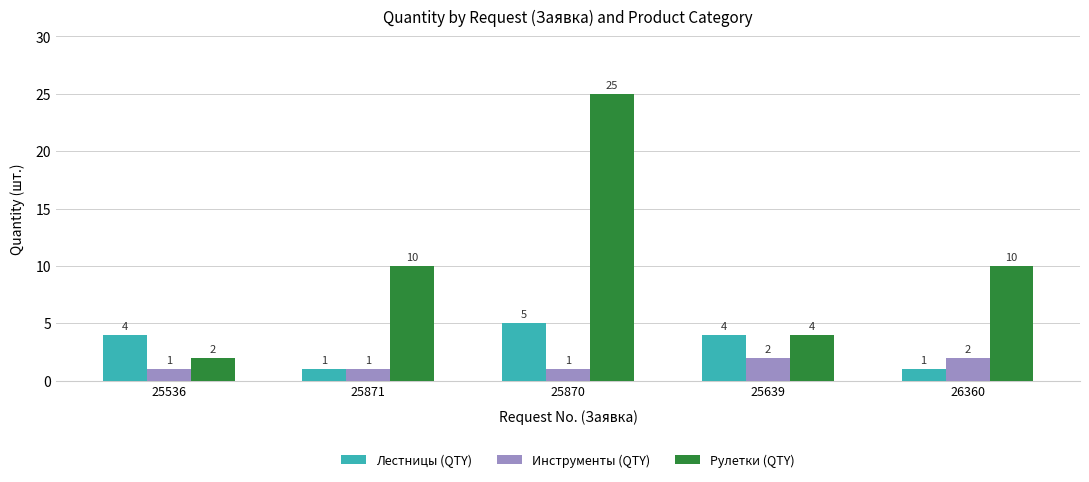

Reading left to right, extract all data points from this chart.

Лестницы (QTY): 4	1	5	4	1
Инструменты (QTY): 1	1	1	2	2
Рулетки (QTY): 2	10	25	4	10